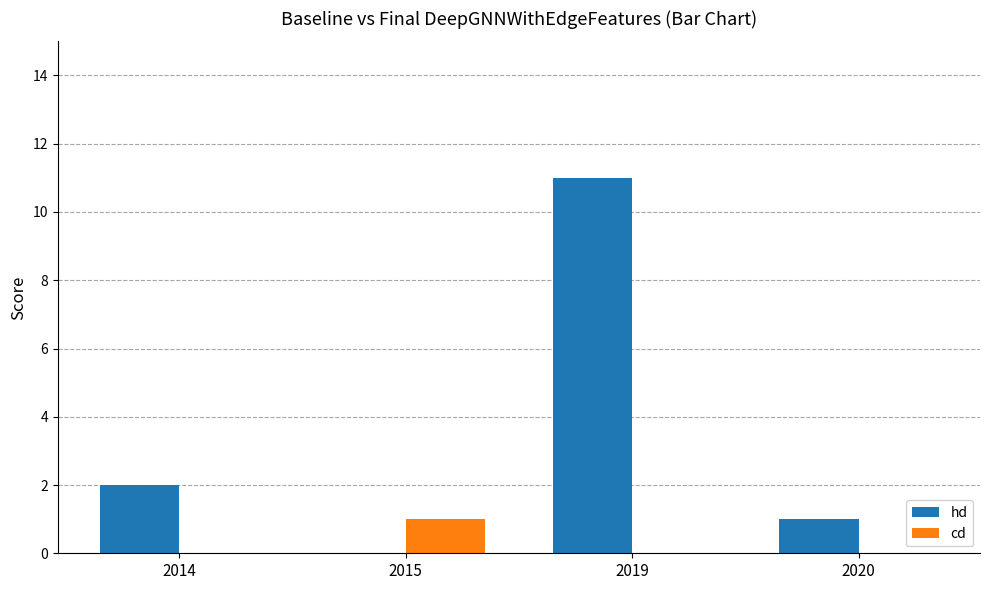

Are the bars grouped side by side (vs. stacked)?

Yes